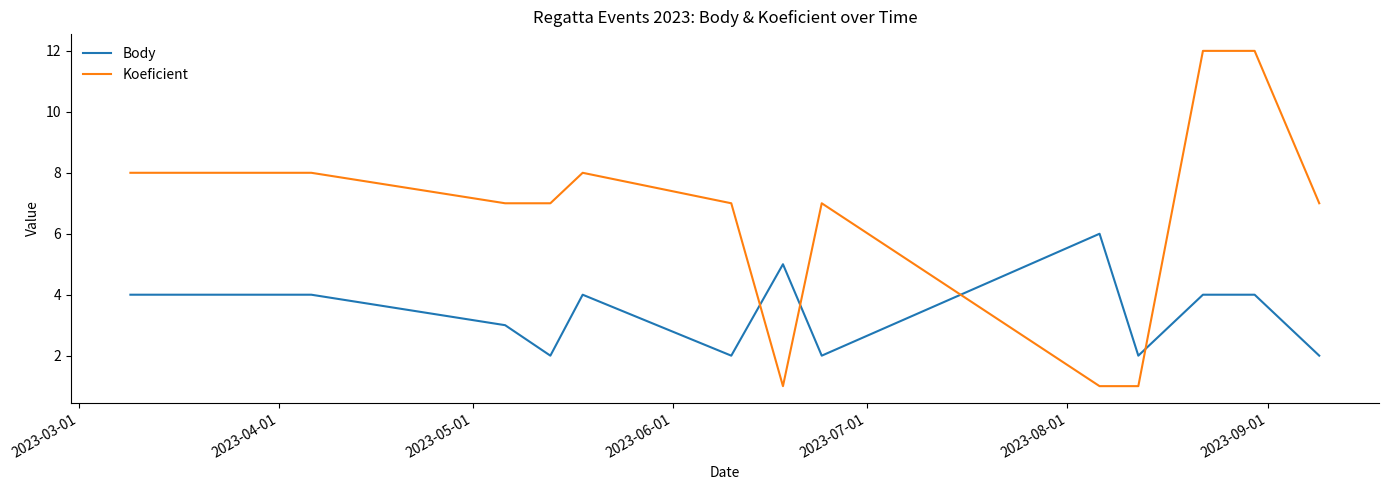

Which series has the largest total across all categories?

Koeficient